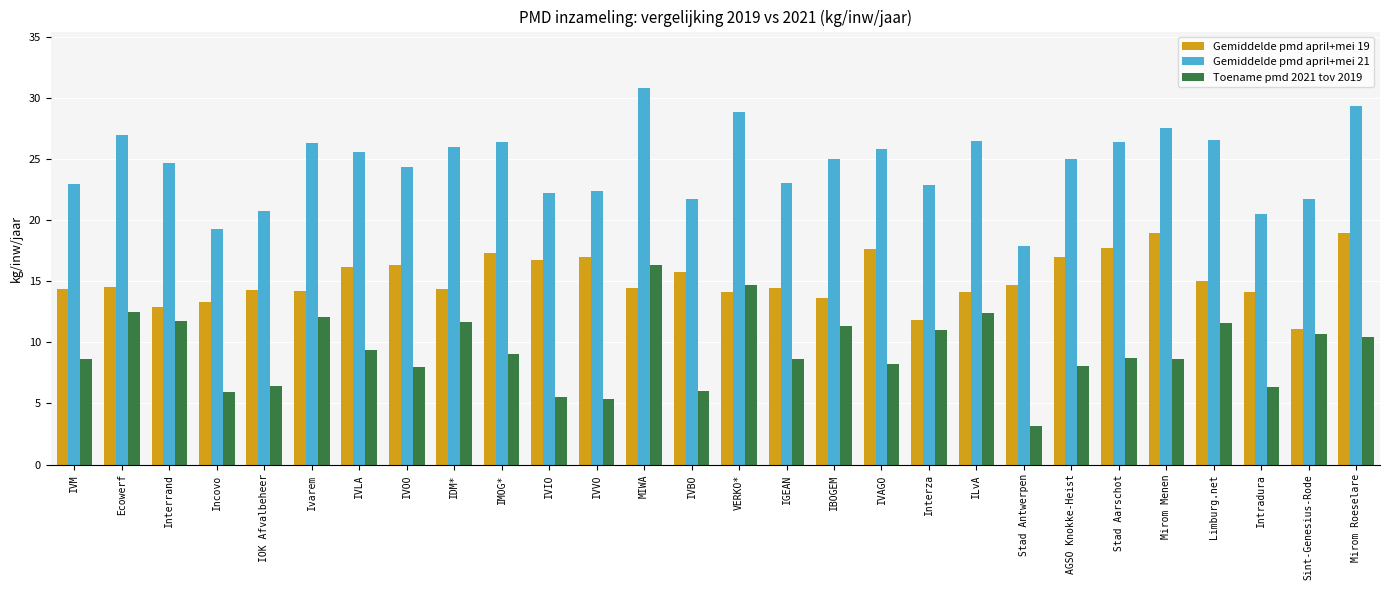

List the series in order of their peak value, lowest first.

Toename pmd 2021 tov 2019, Gemiddelde pmd april+mei 19, Gemiddelde pmd april+mei 21